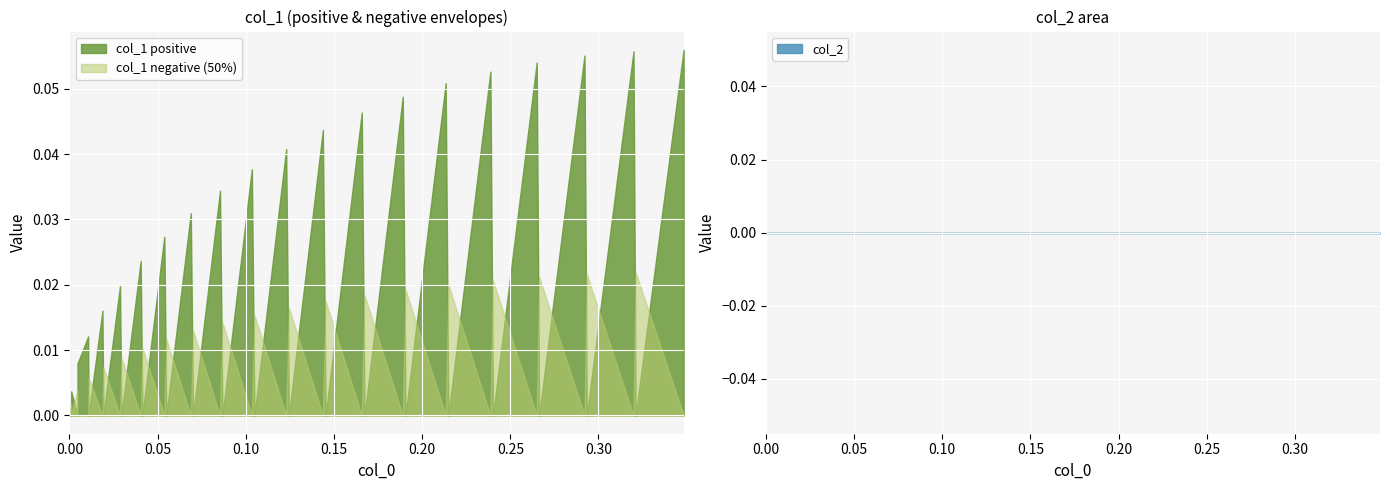

Reading left to right, list all the values displayed in this chart.

col_1_pos: 0=0.0	1=0.0	2=0.0	3=0.0	4=0.0	5=0.0	6=0.0	7=0.0	8=0.0	9=0.0	10=0.0	11=0.0	12=0.0	13=0.0	14=0.0	15=0.0	16=0.0	17=0.0	18=0.0	19=0.0	20=0.0	21=0.0	22=0.0	23=0.0	24=0.0	25=0.0	26=0.0	27=0.0	28=0.0	29=0.1	30=0.0	31=0.1	32=0.0	33=0.1	34=0.0	35=0.1	36=0.0	37=0.1	38=0.0	39=0.1
col_1_neg: 0=0.0	1=0.0	2=0.0	3=0.0	4=0.0	5=0.0	6=0.0	7=0.0	8=0.0	9=0.0	10=0.0	11=0.0	12=0.0	13=0.0	14=0.0	15=0.0	16=0.0	17=0.0	18=0.0	19=0.0	20=0.0	21=0.0	22=0.0	23=0.0	24=0.0	25=0.0	26=0.0	27=0.0	28=0.0	29=0.0	30=0.0	31=0.0	32=0.0	33=0.0	34=0.0	35=0.0	36=0.0	37=0.0	38=0.0	39=0.0
col_2: 0=0.0	1=0.0	2=0.0	3=0.0	4=0.0	5=0.0	6=0.0	7=0.0	8=0.0	9=0.0	10=0.0	11=0.0	12=0.0	13=0.0	14=0.0	15=0.0	16=0.0	17=0.0	18=0.0	19=0.0	20=0.0	21=0.0	22=0.0	23=0.0	24=0.0	25=0.0	26=0.0	27=0.0	28=0.0	29=0.0	30=0.0	31=0.0	32=0.0	33=0.0	34=0.0	35=0.0	36=0.0	37=0.0	38=0.0	39=0.0